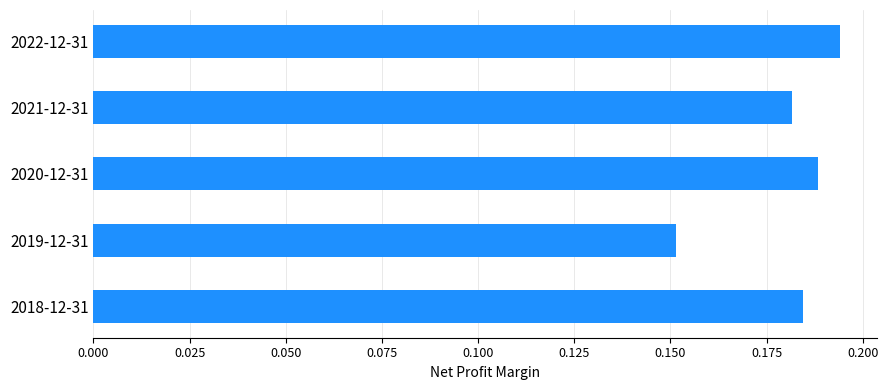

What is the label of the 5th bar from the top?

2018-12-31